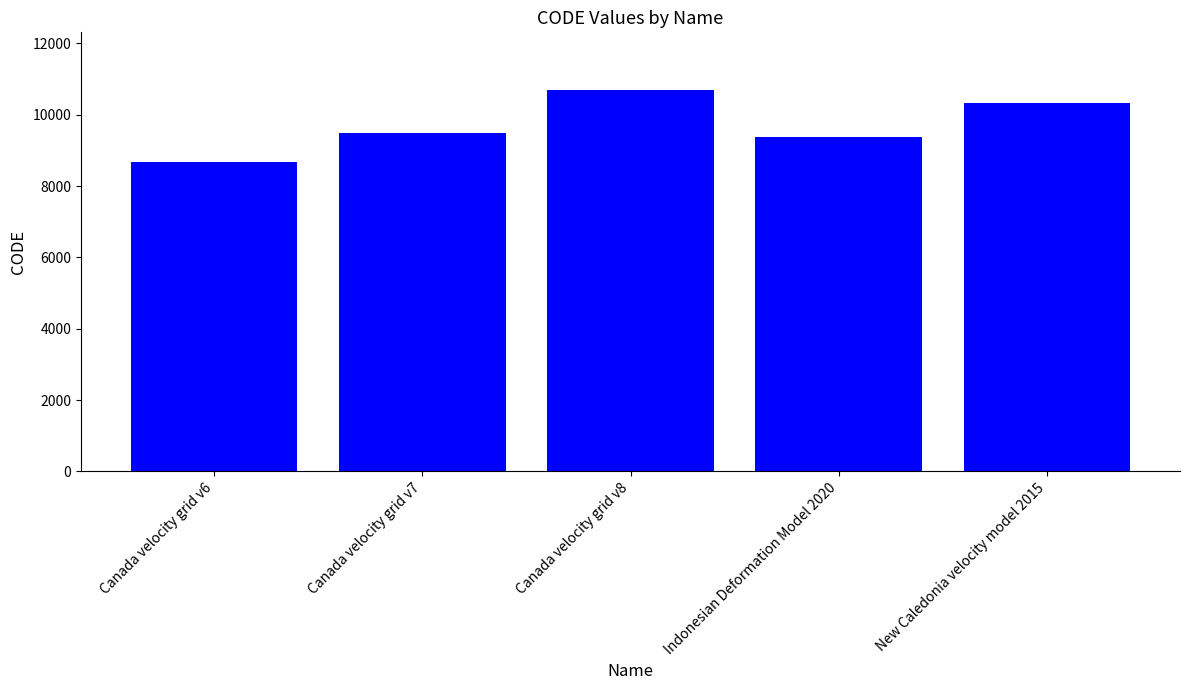

What is the label of the 2nd bar from the right?

Indonesian Deformation Model 2020